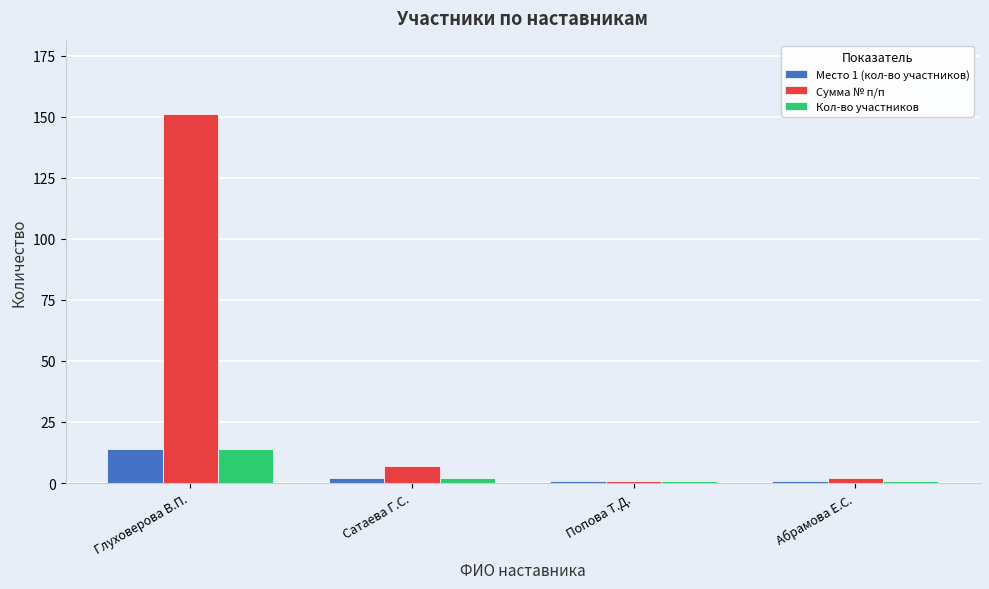

The Сумма № п/п series shows 151 at Глуховерова В.П.. True or false?

True